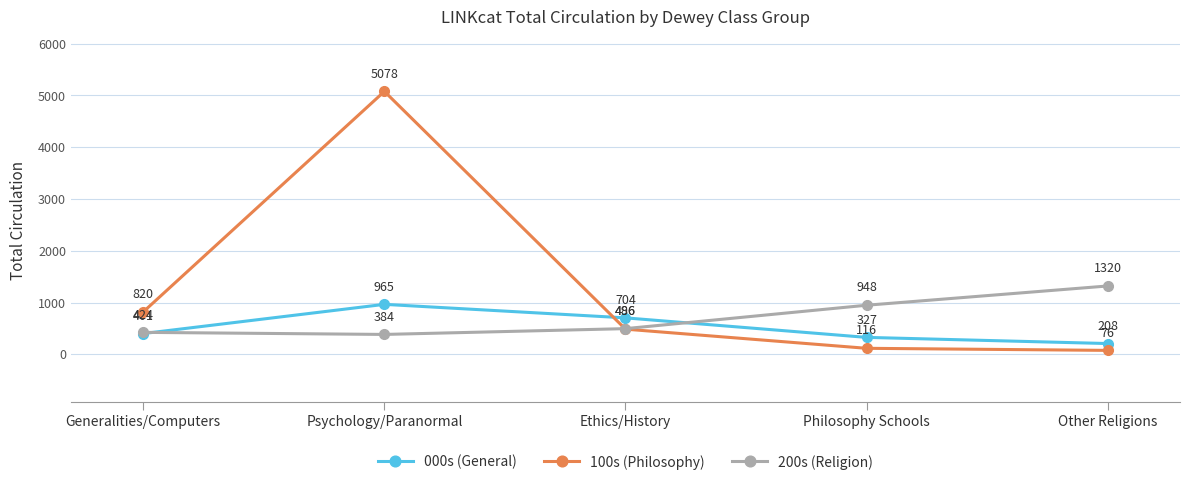

What is the label of the 4th point from the right?

Psychology/Paranormal